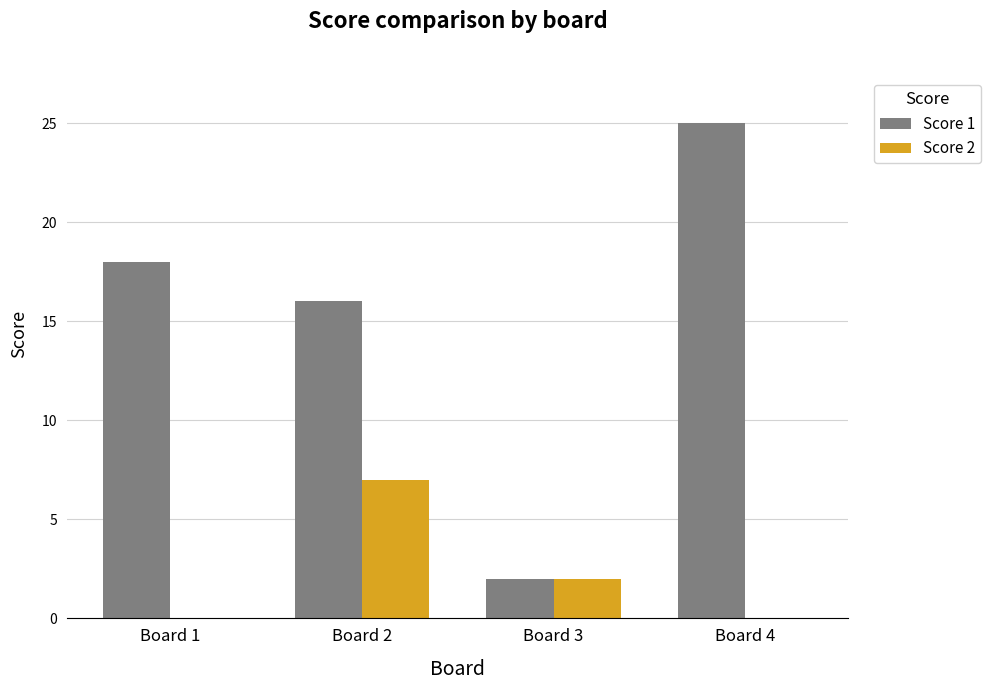

Which series has the widest spread of values?

Score 1